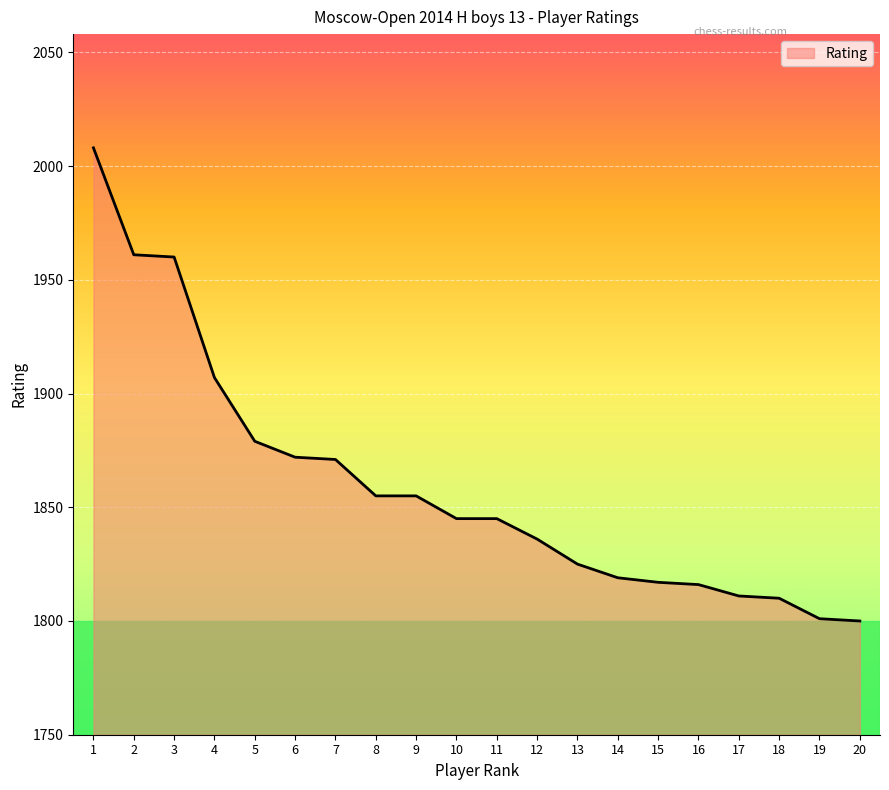

Which has a higher value, 15 or 7?

7